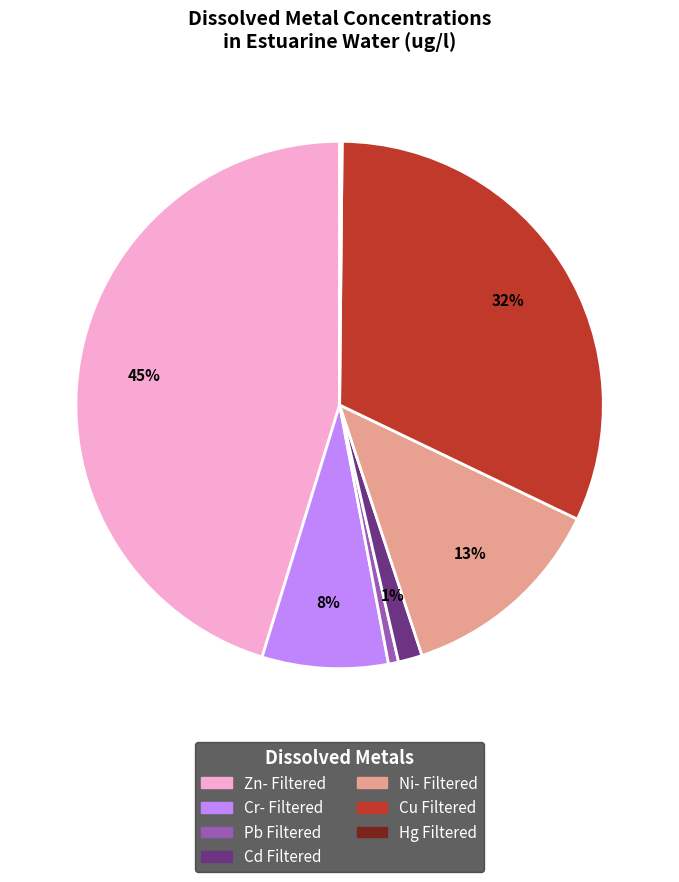

Which category has the biggest portion of the pie?

Zn- Filtered